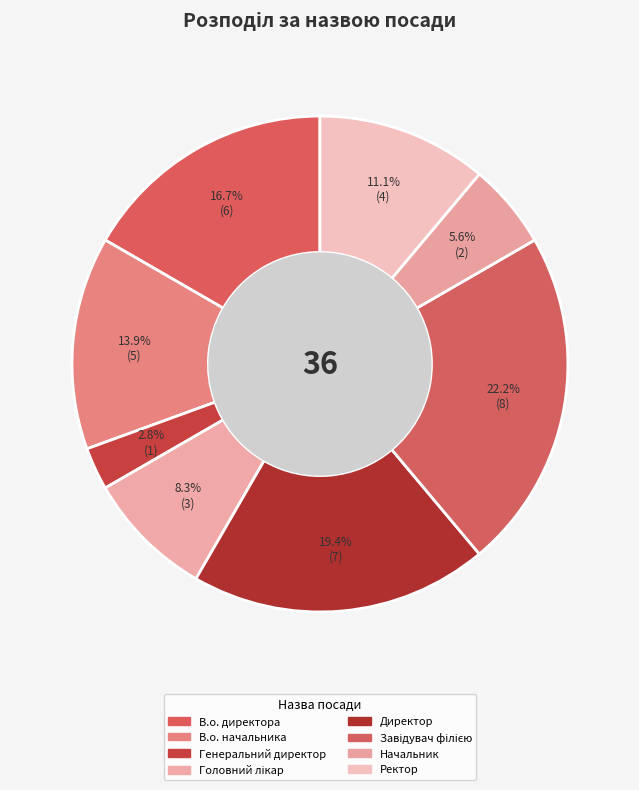

Does Завідувач філією account for over 50% of the chart?

No